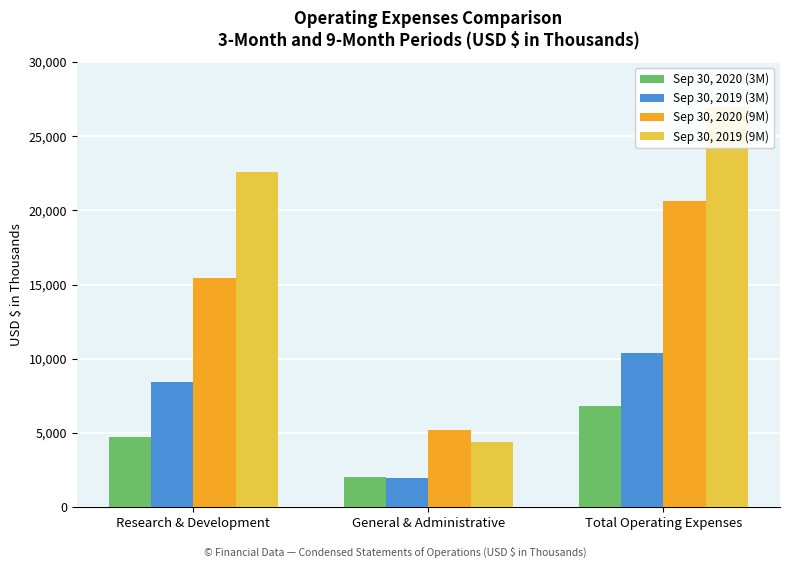

What are all the series names shown in the legend?

Sep 30, 2020 (3M), Sep 30, 2019 (3M), Sep 30, 2020 (9M), Sep 30, 2019 (9M)